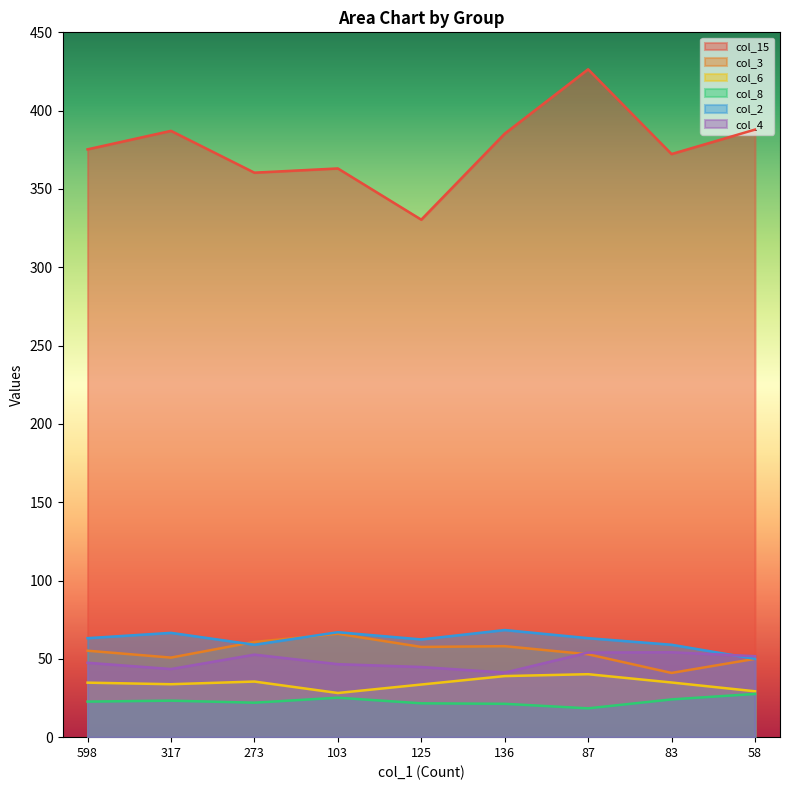

At 125, list the series in order from smallest to largest.

col_8, col_6, col_4, col_3, col_2, col_15